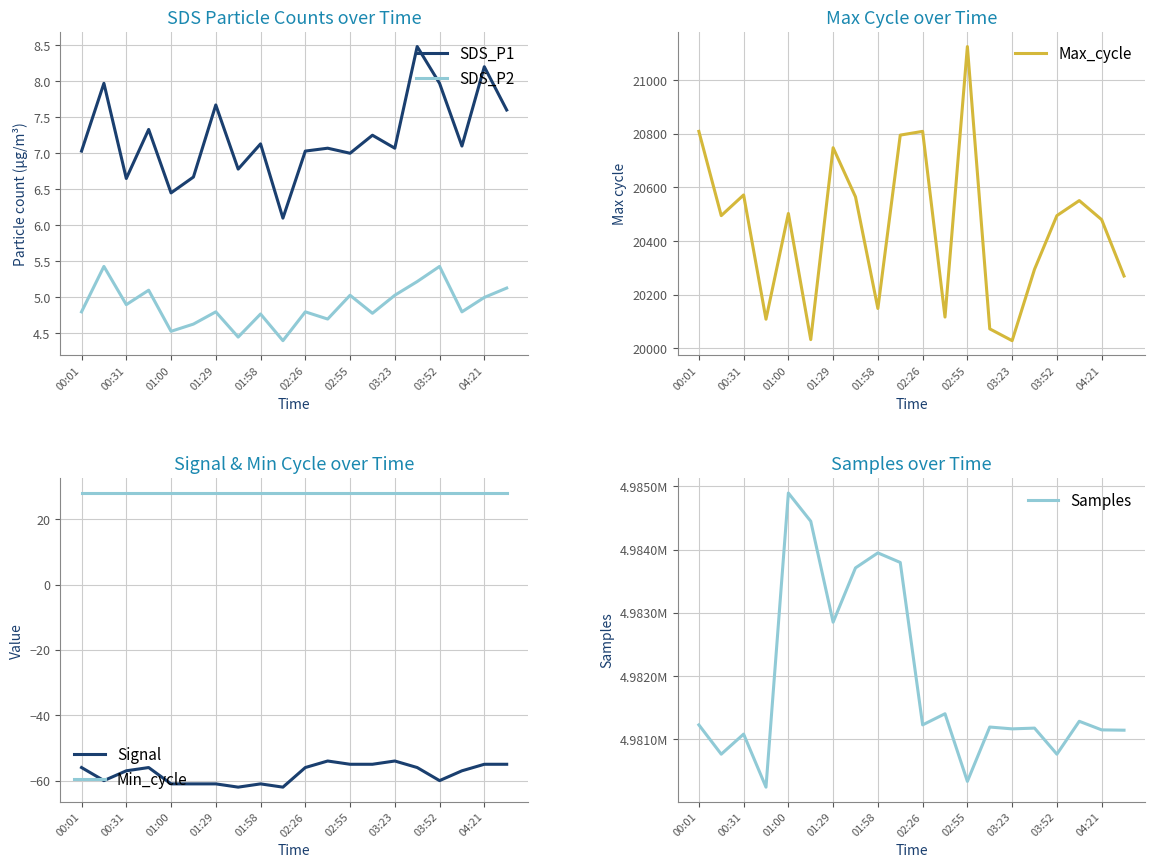

Where is Samples nearest to the value 4982570?

01:29